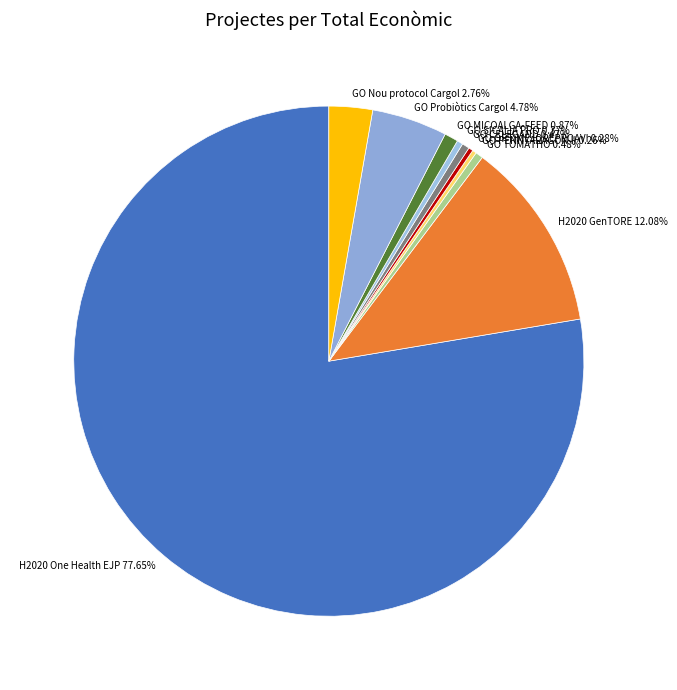

To the nearest percent, what is the difference between the GO Nou protocol Cargol and GO TOMATHO slice percentages?

2%